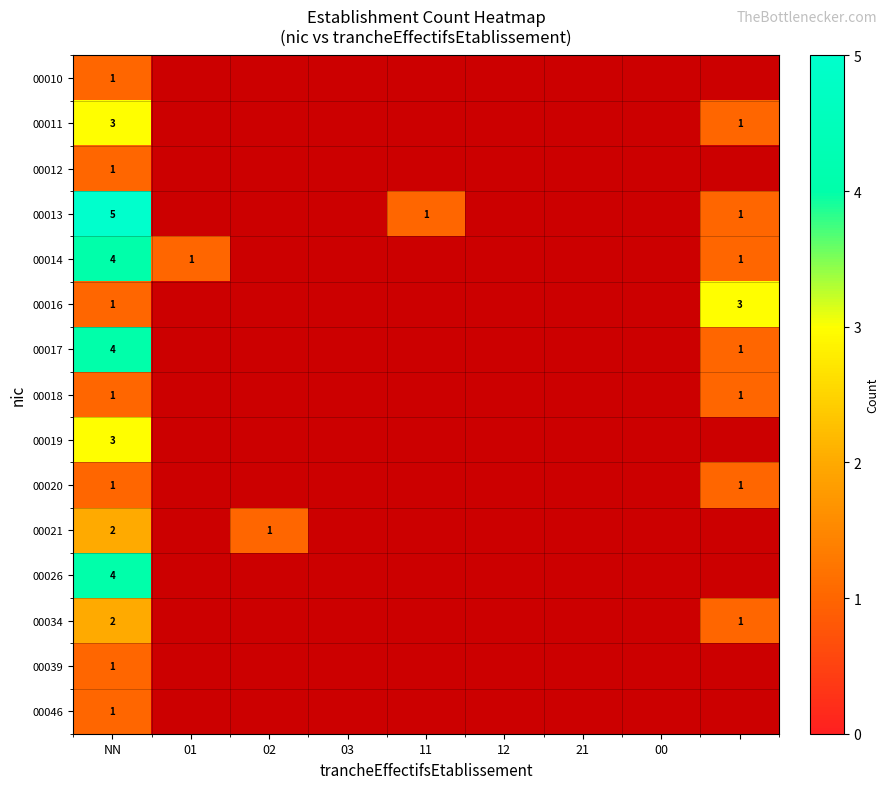

At which category is the sum across all series the highest?

NN